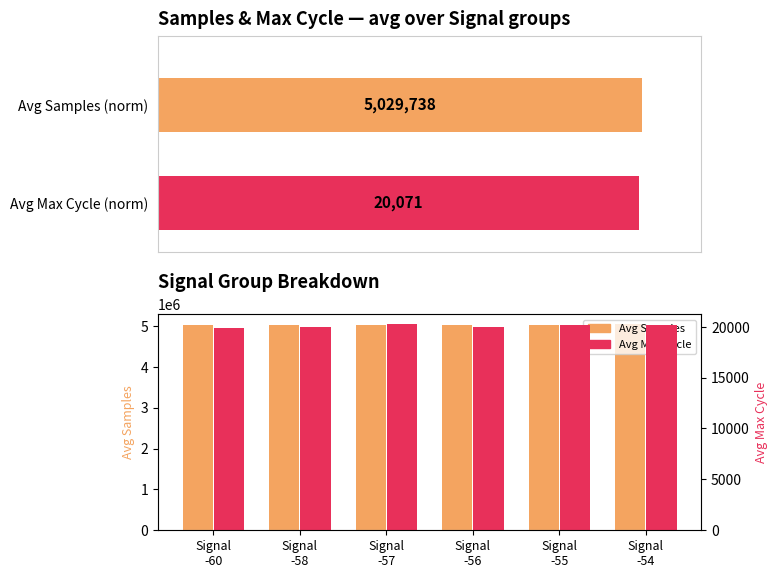

Rank the series by their maximum value, from highest to lowest.

Avg Samples, Avg Max Cycle